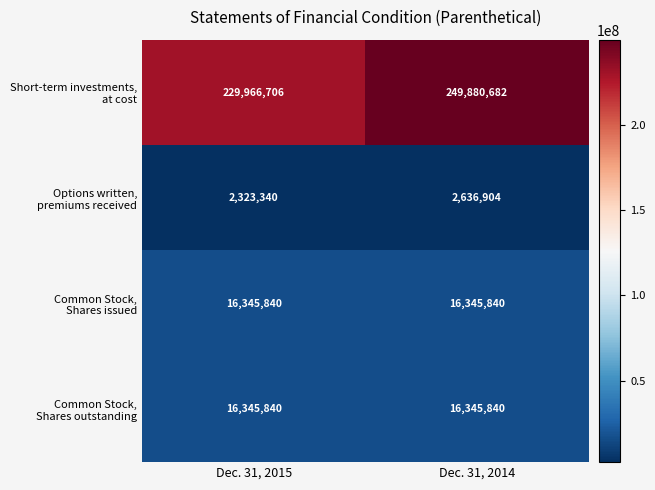

At which category is the sum across all series the highest?

Dec. 31, 2014